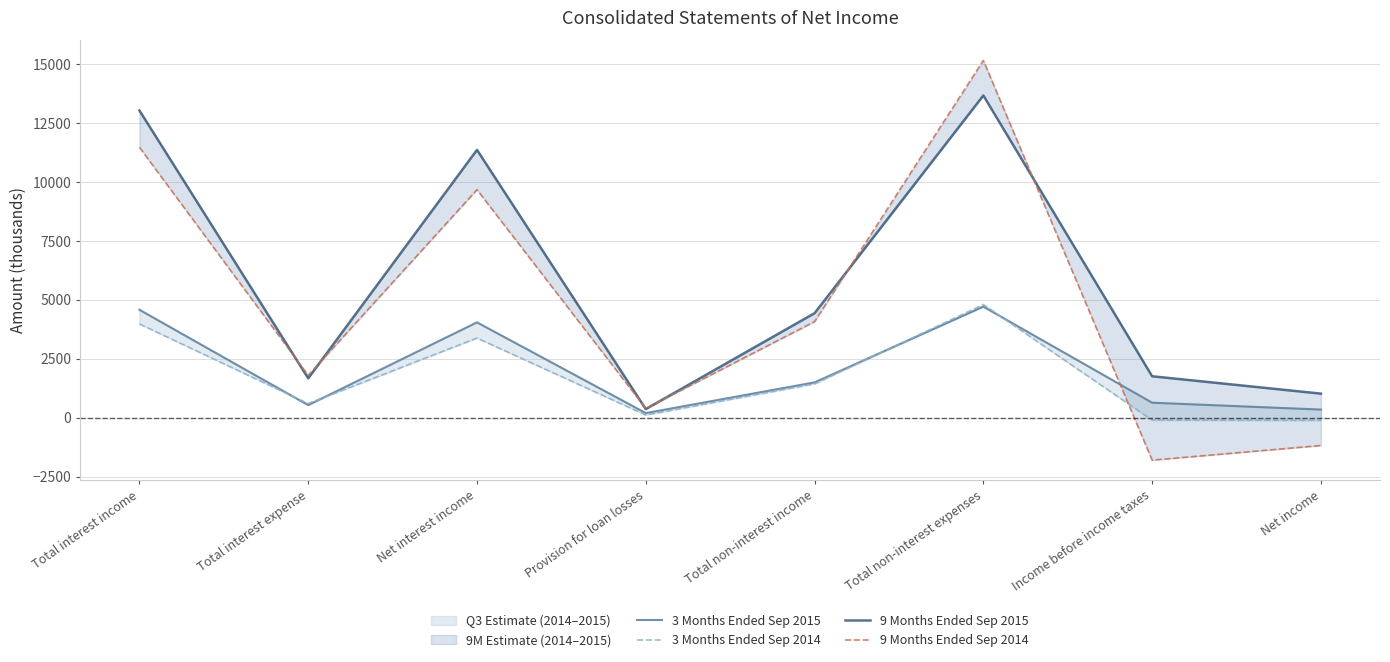

What is the difference between the maximum and minimum values in the 9 Months Ended Sep 2014 series?

16946